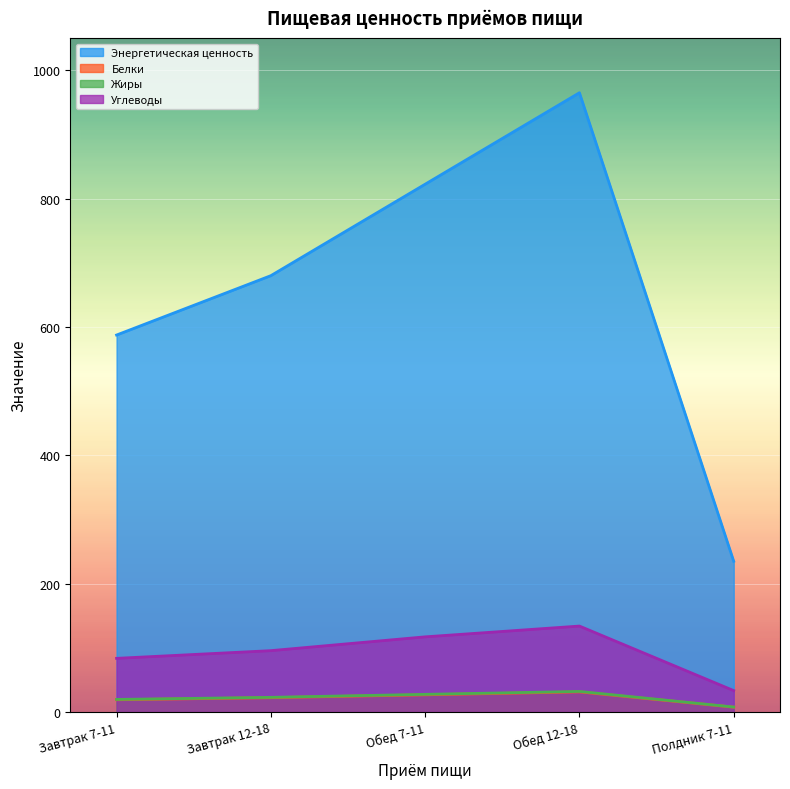

Reading right to left, transcribe all the data shown in this chart.

Энергетическая ценность: Полдник 7-11=235.0	Обед 12-18=965.0	Обед 7-11=822.5	Завтрак 12-18=680.0	Завтрак 7-11=587.5
Белки: Полдник 7-11=7.7	Обед 12-18=31.5	Обед 7-11=26.9	Завтрак 12-18=22.5	Завтрак 7-11=19.2
Жиры: Полдник 7-11=7.9	Обед 12-18=32.2	Обед 7-11=27.6	Завтрак 12-18=23.0	Завтрак 7-11=19.8
Углеводы: Полдник 7-11=33.5	Обед 12-18=134.1	Обед 7-11=117.2	Завтрак 12-18=95.8	Завтрак 7-11=83.8